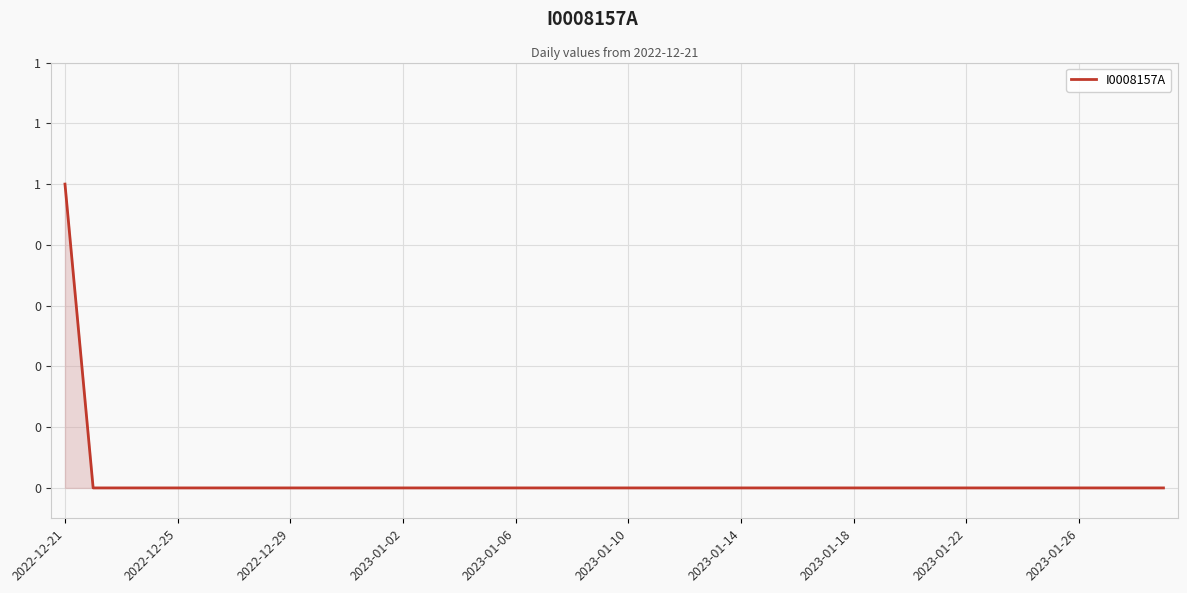

Which label corresponds to the smallest value in the chart?

2022-12-25